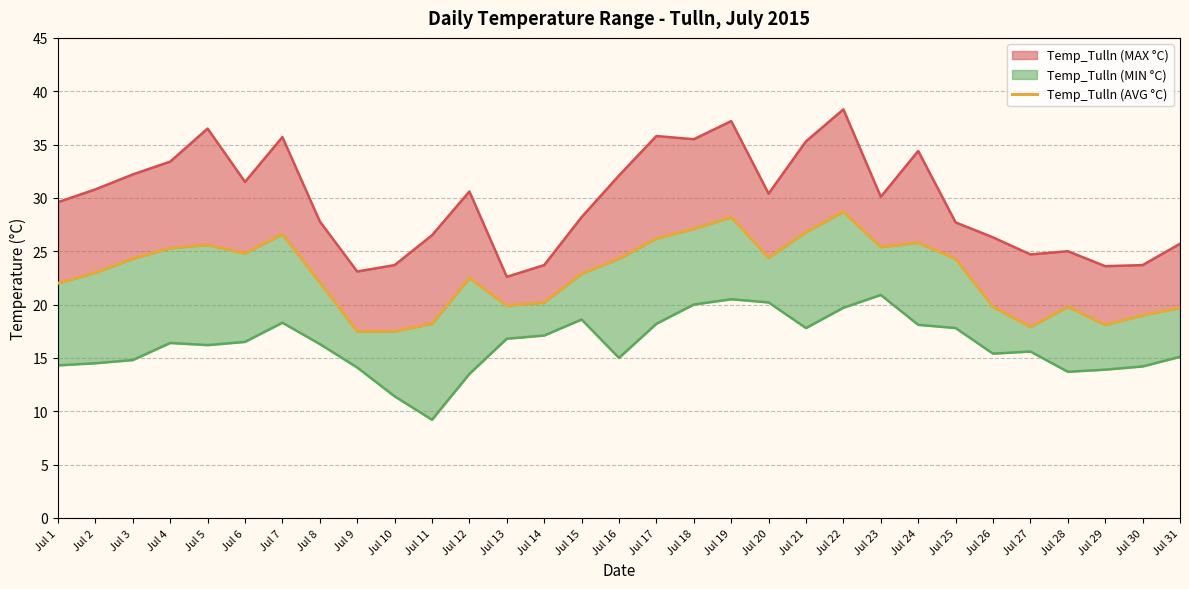

How many points are higher than both their immediate neighbors (excluding endpoints)?

7